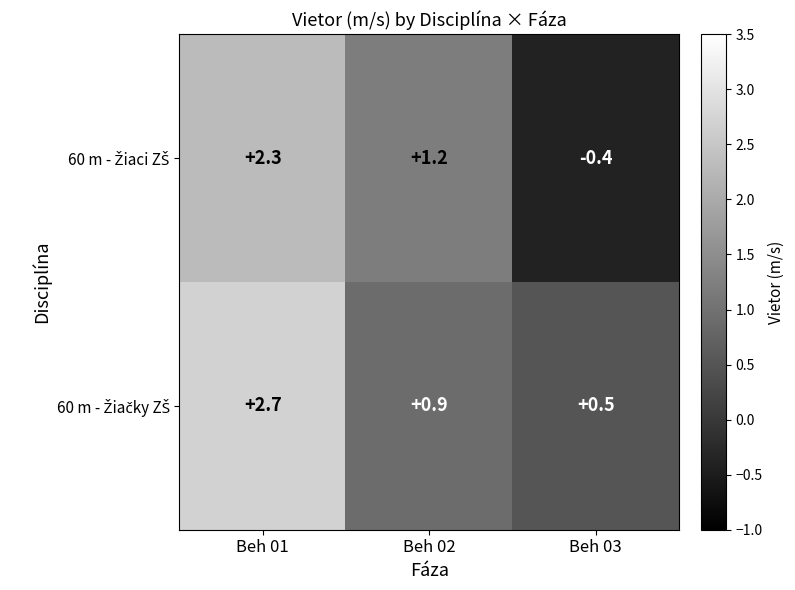

What is the total value across all series at Beh 02?

2.1